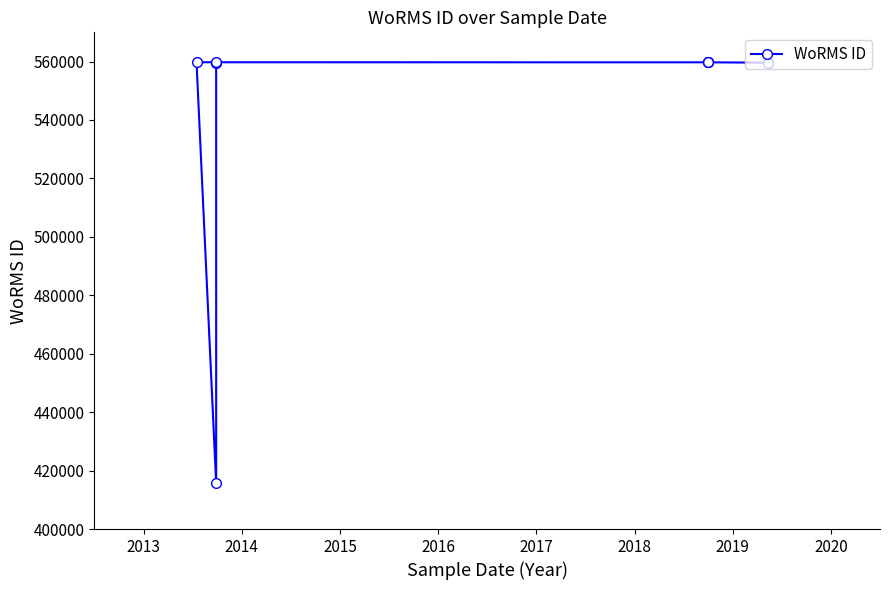

Which label corresponds to the largest value in the chart?

2013